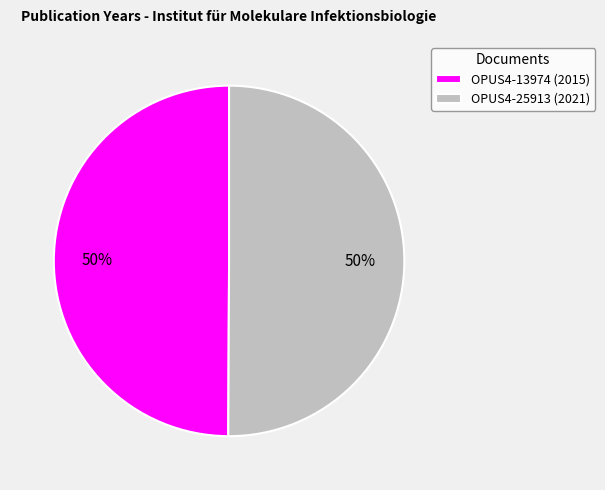

Is the sum of OPUS4-13974 and OPUS4-25913 greater than half?

Yes